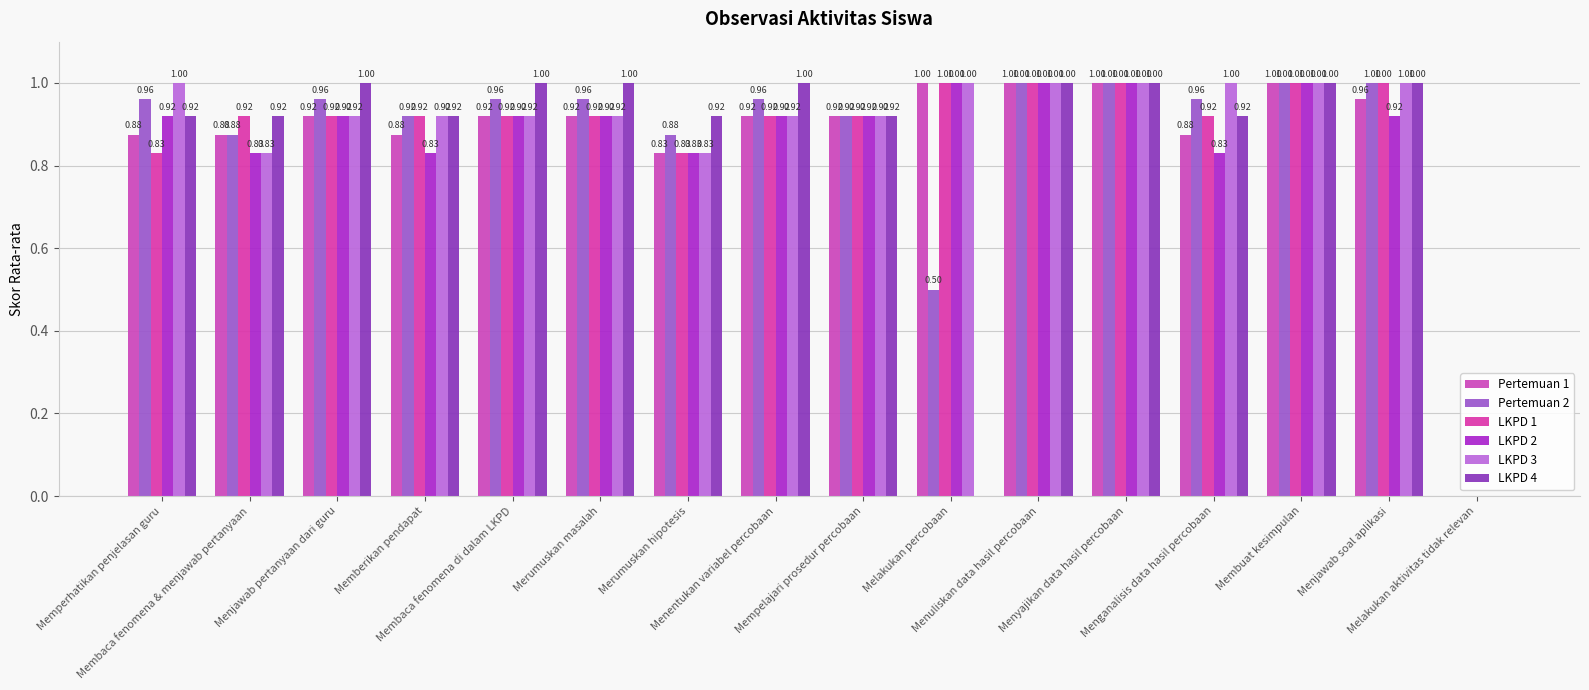

How many groups of bars are there?

16